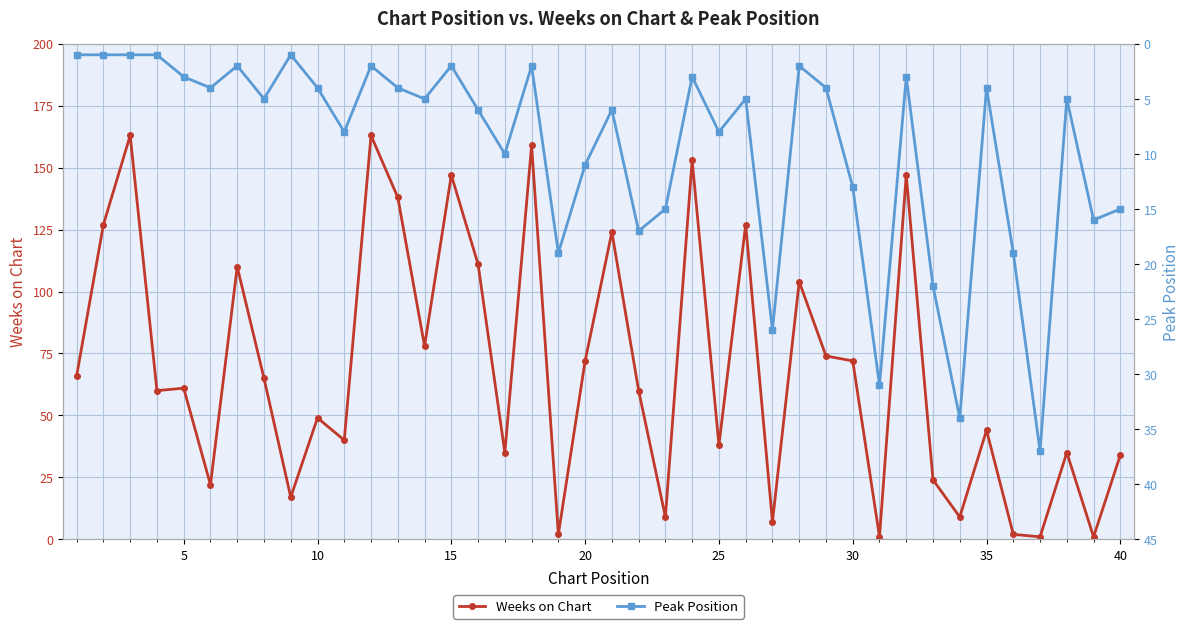

The Weeks on Chart series shows 68 at 35. True or false?

False